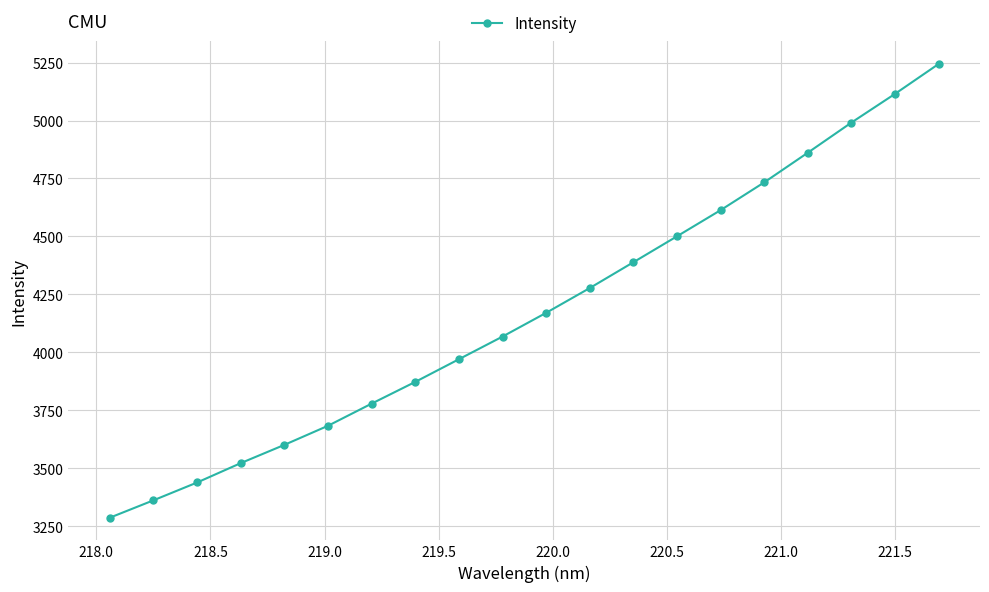

What is the maximum value shown in the chart?

5243.8